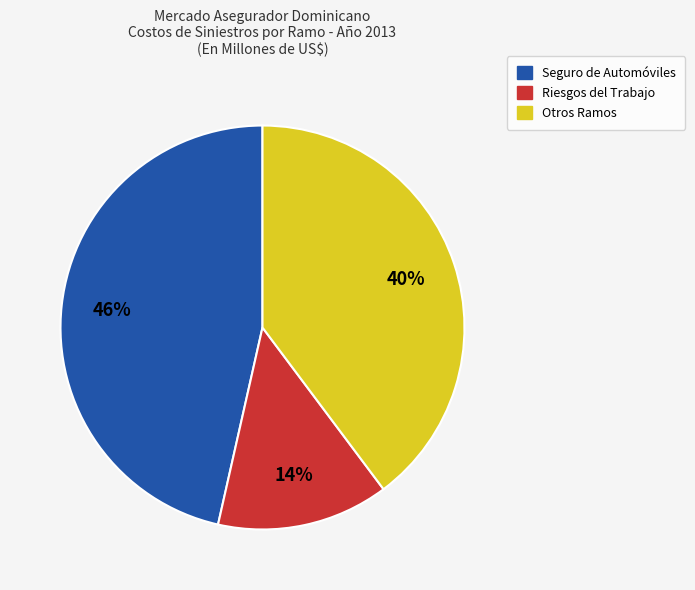

Does any single category account for the majority?

No